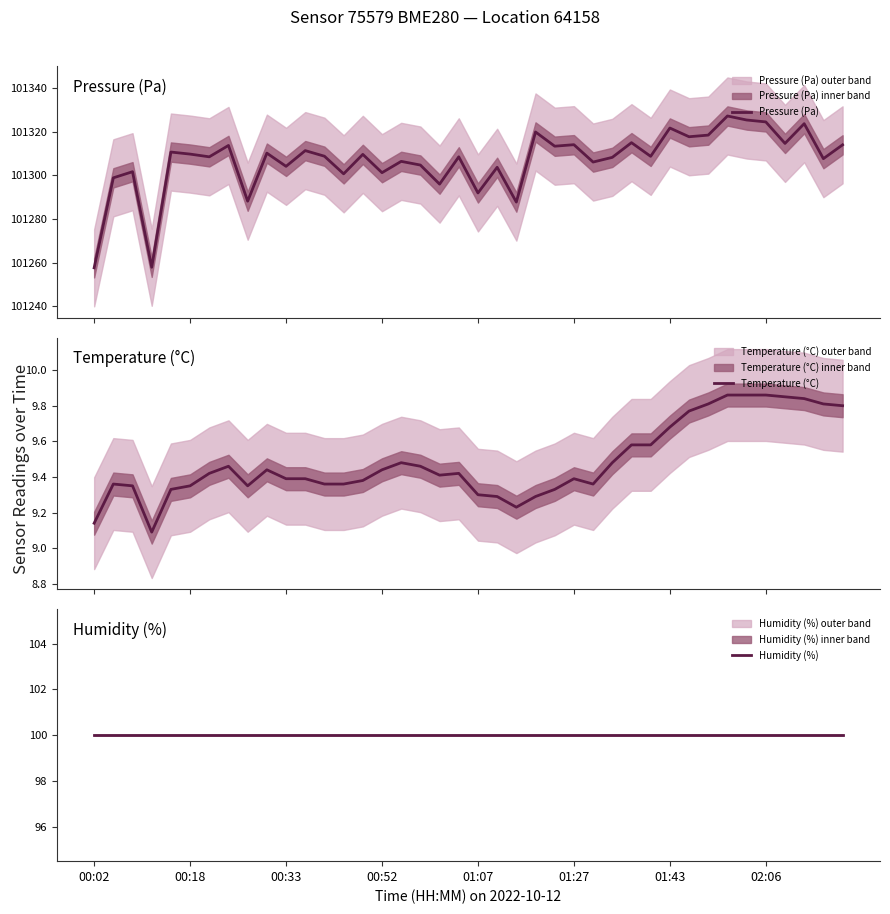

What is the maximum value for Pressure (Pa)?

101327.3